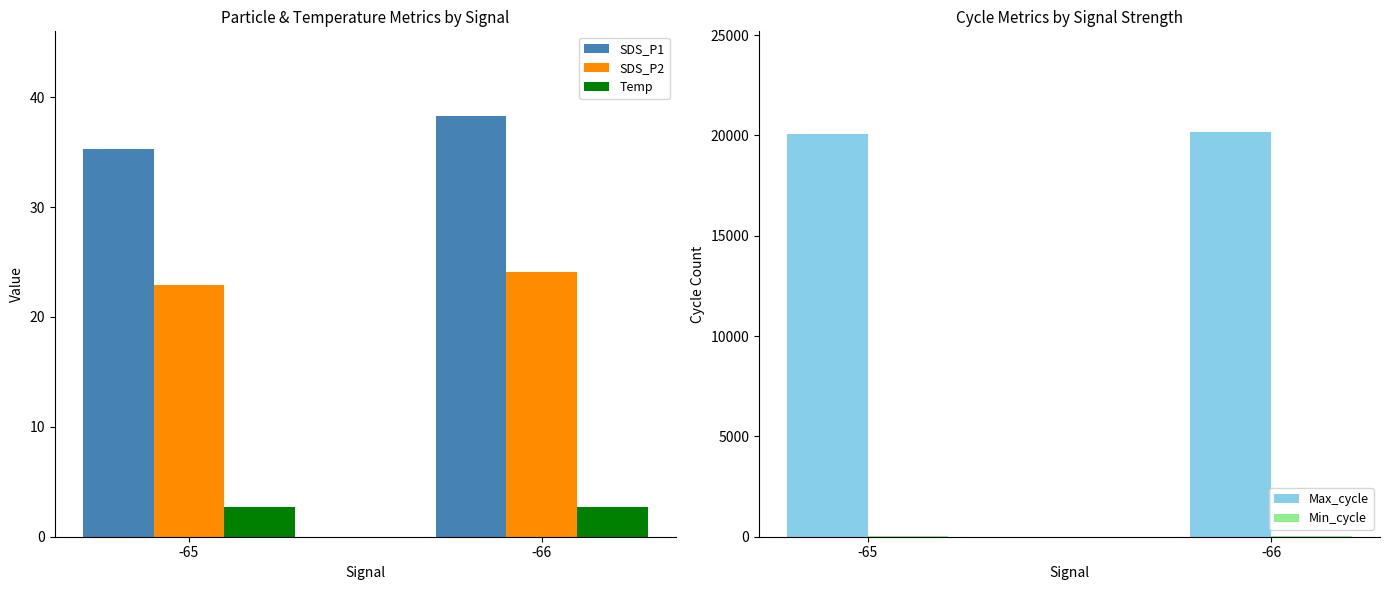

What is the total value across all series at -66?

20240.4